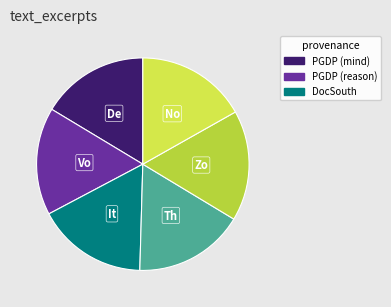

How many slices are in this pie chart?

6